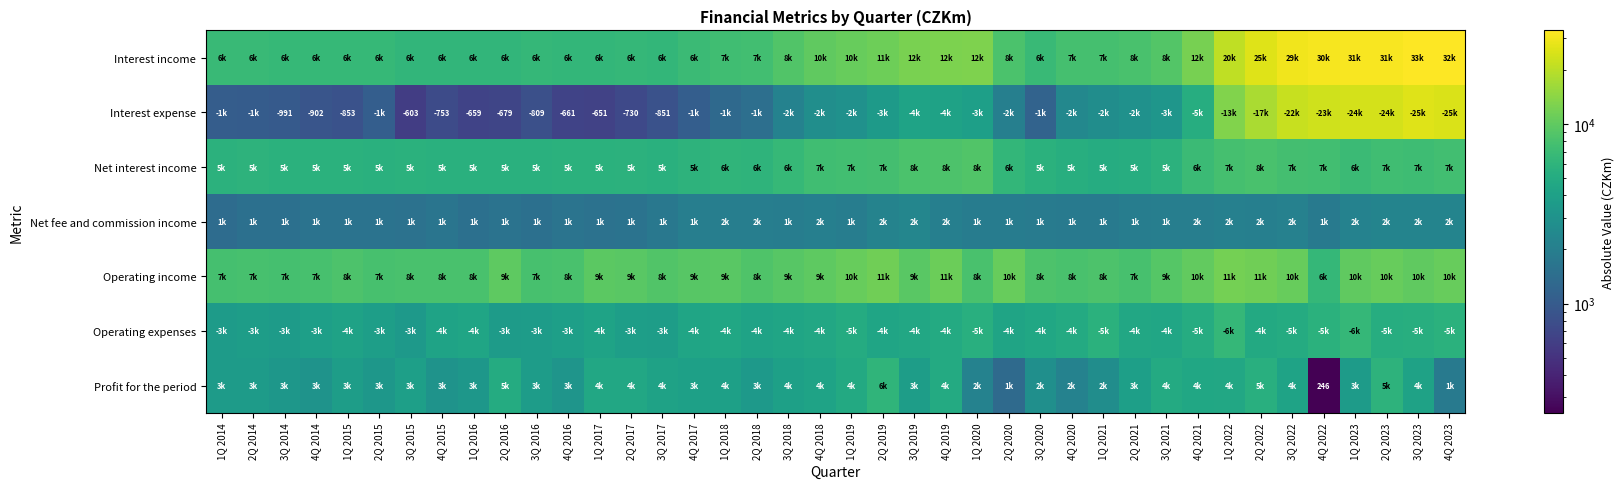

Rank the series by their maximum value, from lowest to highest.

Net fee and commission income, Profit for the period, Operating expenses, Net interest income, Operating income, Interest expense, Interest income